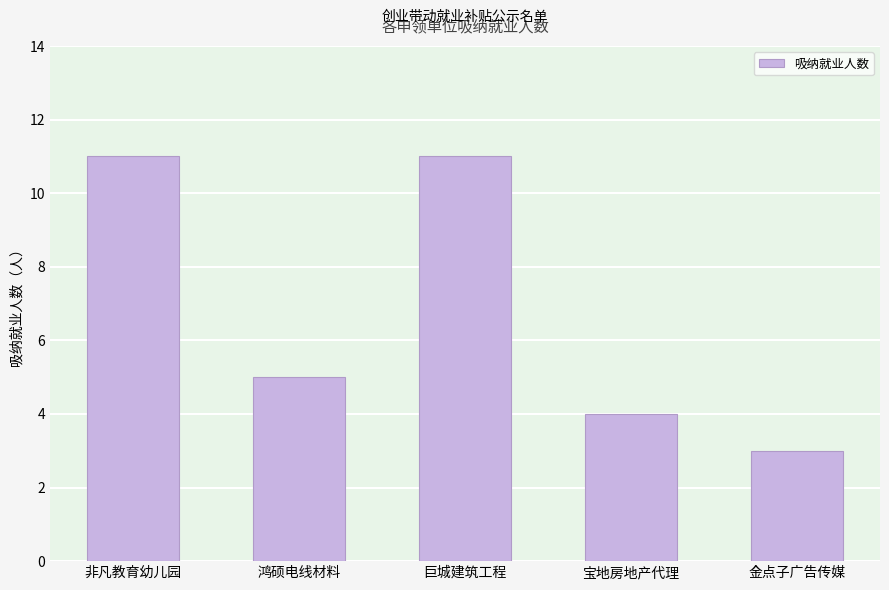

What is the difference between the second highest and minimum values?

8